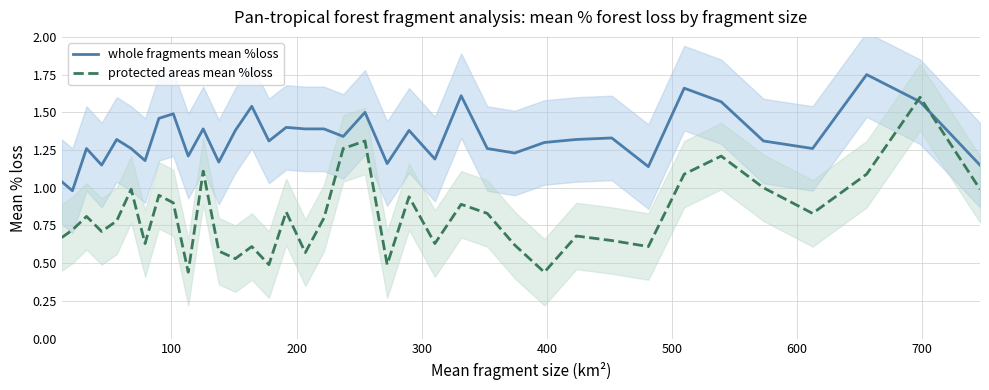

What are all the series names shown in the legend?

whole fragments mean %loss, protected areas mean %loss